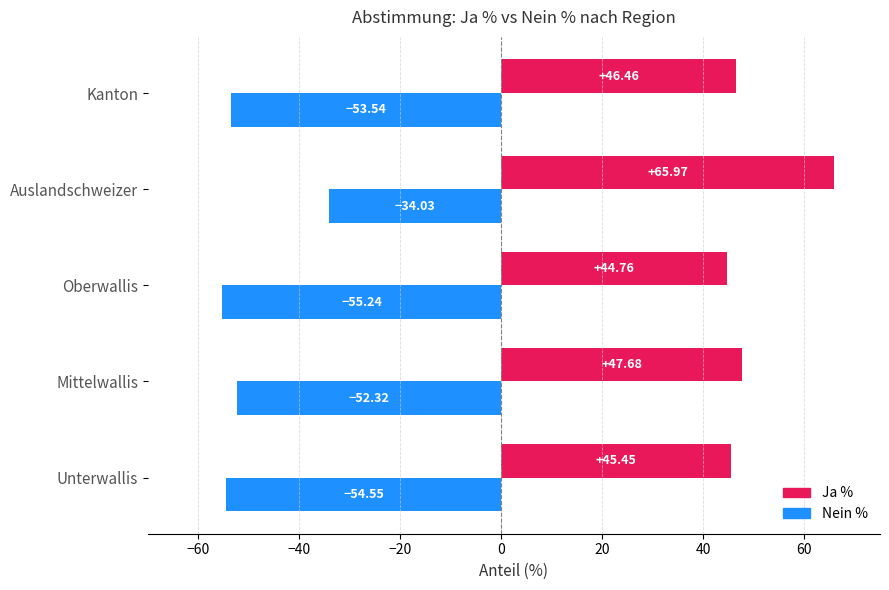

Where is Nein % nearest to the value -44?

Mittelwallis